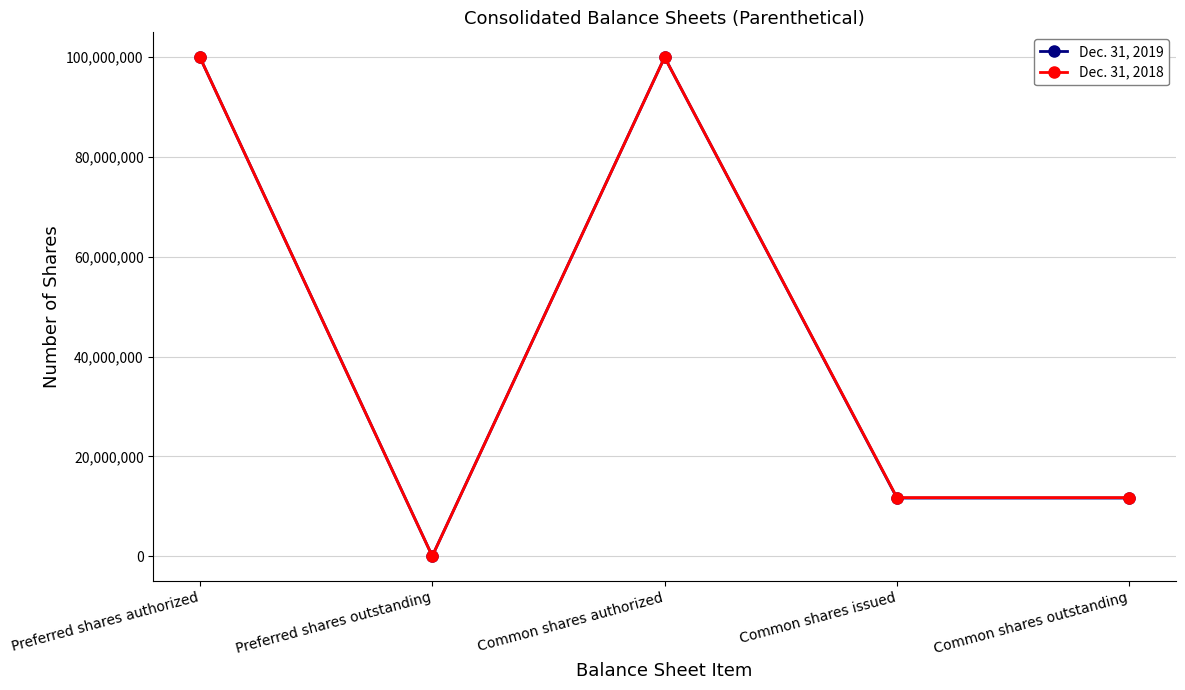

Reading left to right, extract all data points from this chart.

Dec. 31, 2019: 100000000	0	100000000	11635531	11635531
Dec. 31, 2018: 100000000	0	100000000	11726074	11726074